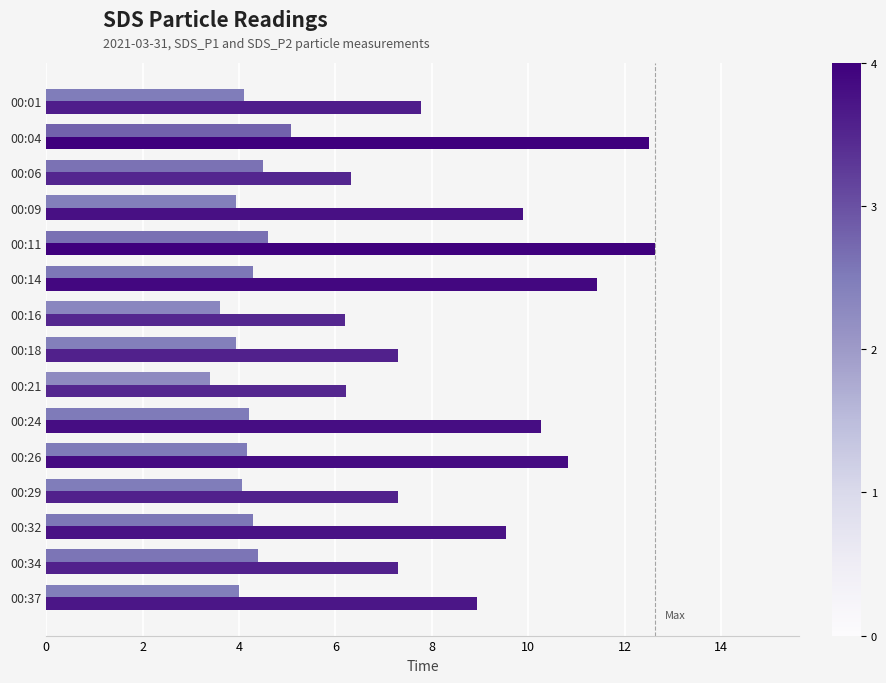

What is the spread (max minus min) of values at 00:21?

2.8